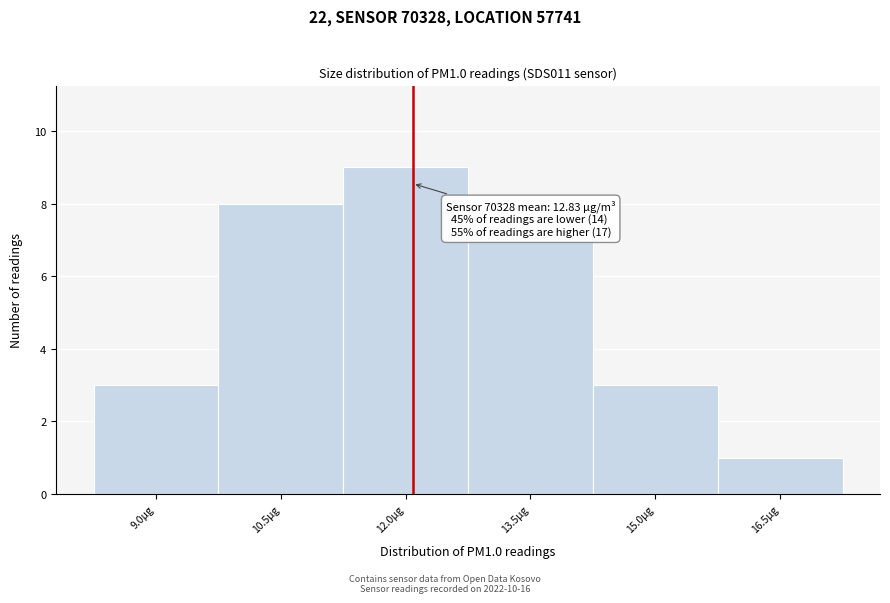

Reading left to right, extract all data points from this chart.

3	8	9	7	3	1